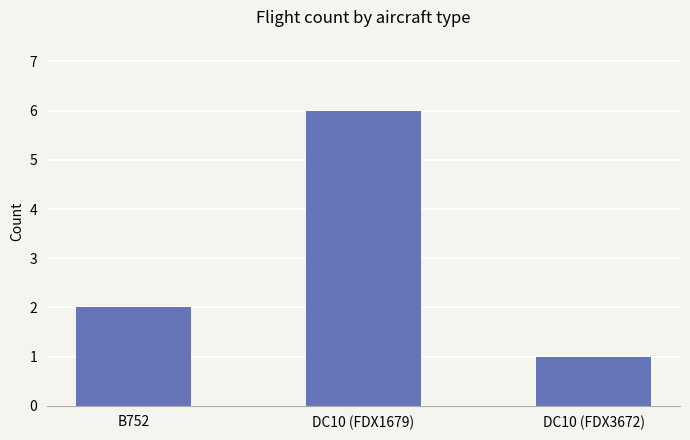

Does the chart contain any negative values?

No